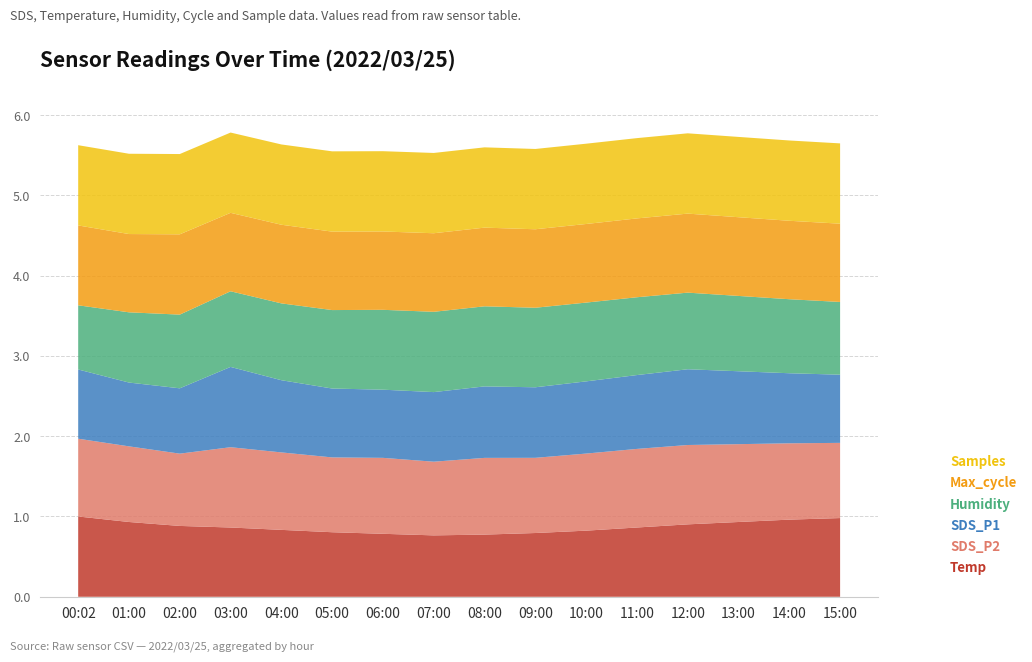

What is the total value across all series at 00:02?

5.6